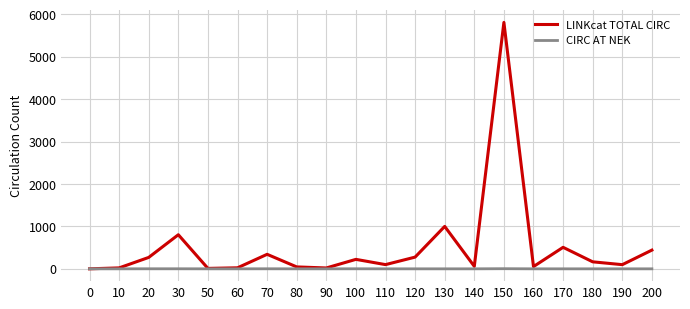

Rank the series by their maximum value, from lowest to highest.

CIRC AT NEK, LINKcat TOTAL CIRC